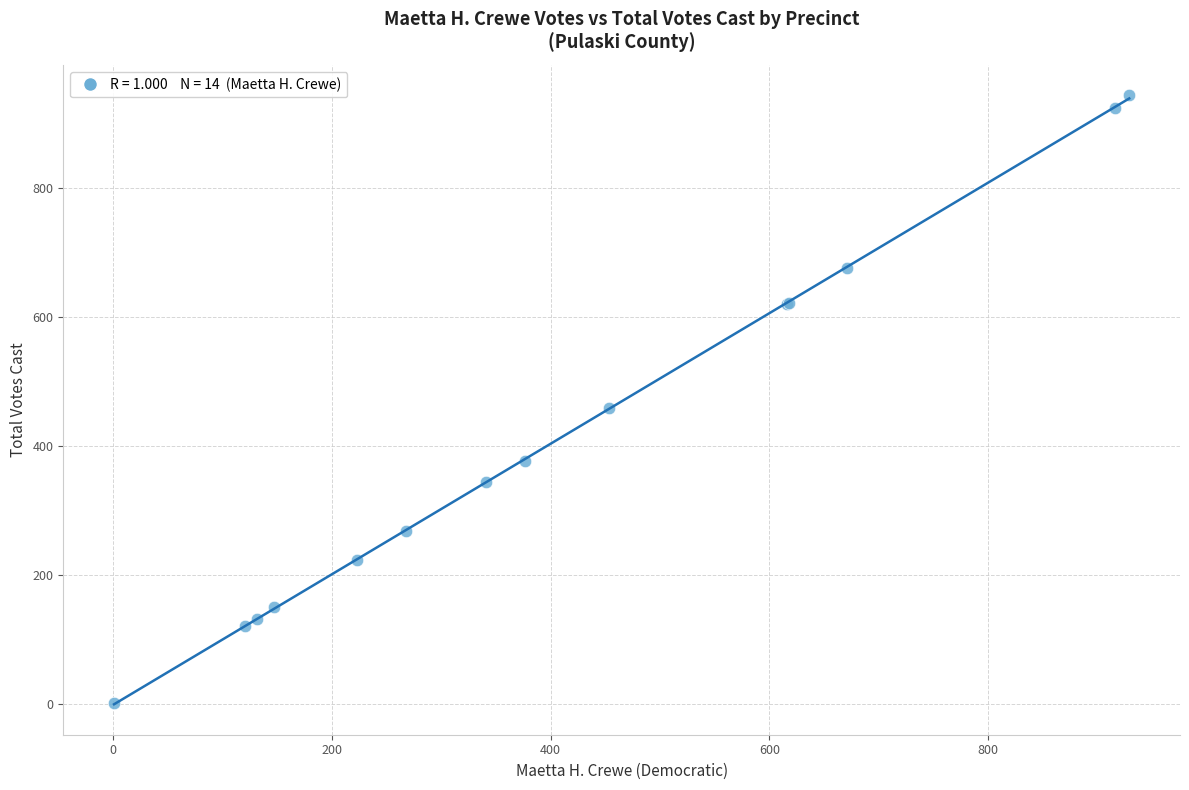

What Y value in the scatter plot is closest to 472?

458